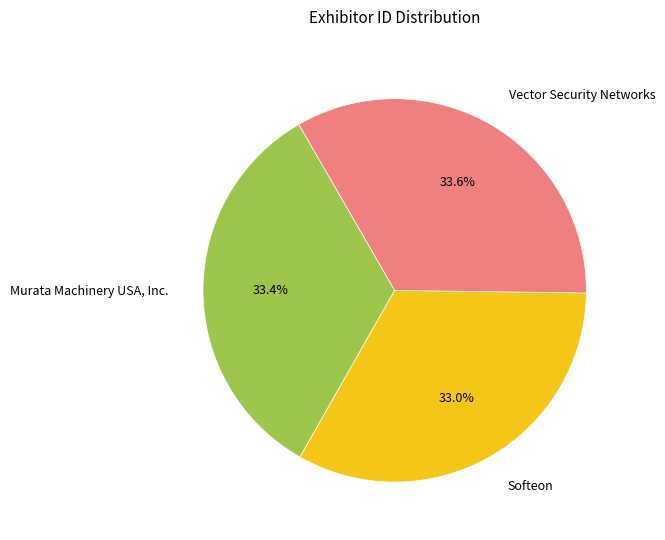

True or false: Murata Machinery USA, Inc. accounts for 44% of the total.

False